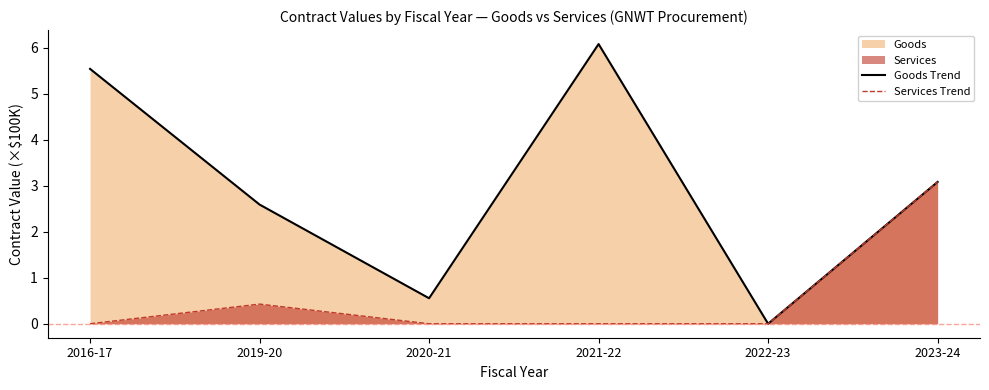

Rank the series by their average value, from highest to lowest.

Goods Trend, Services Trend